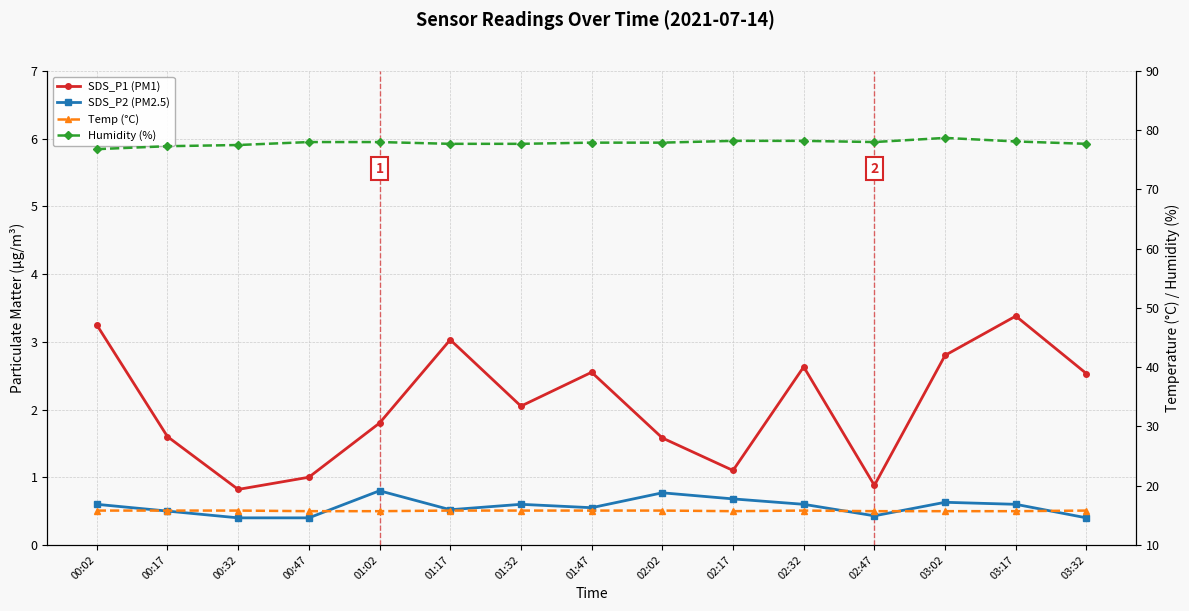

At which category does the chart reach its minimum across all series?

00:32